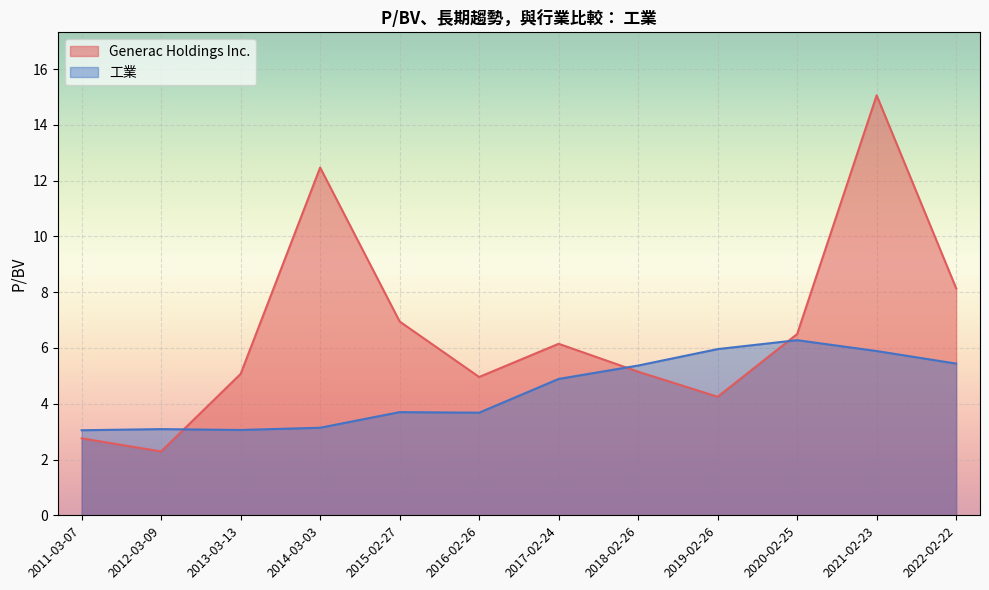

Rank the categories by 工業 value from lowest to highest.

2011-03-07, 2013-03-13, 2012-03-09, 2014-03-03, 2016-02-26, 2015-02-27, 2017-02-24, 2018-02-26, 2022-02-22, 2021-02-23, 2019-02-26, 2020-02-25